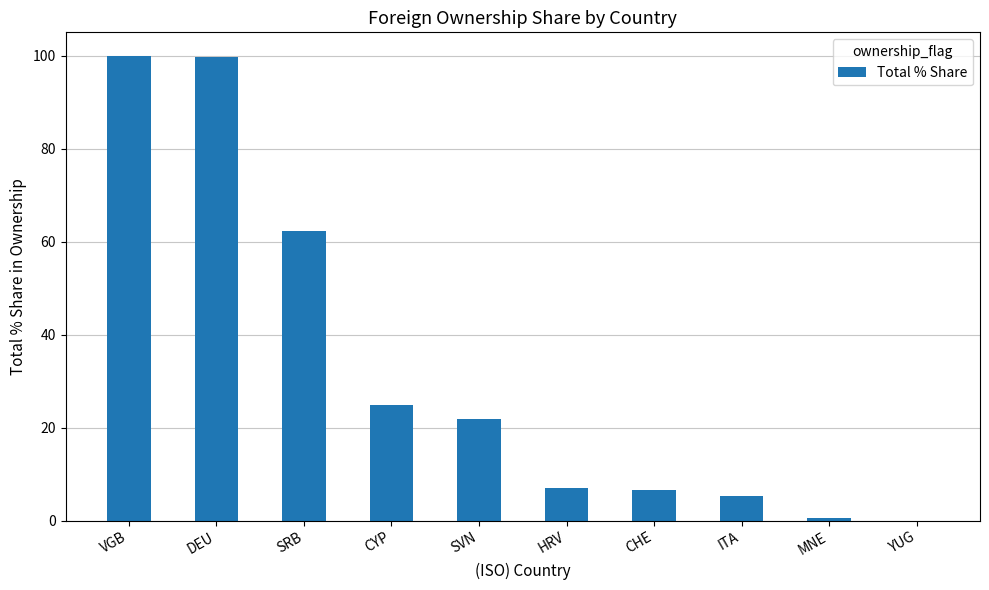

What is the sum of all values?

328.1